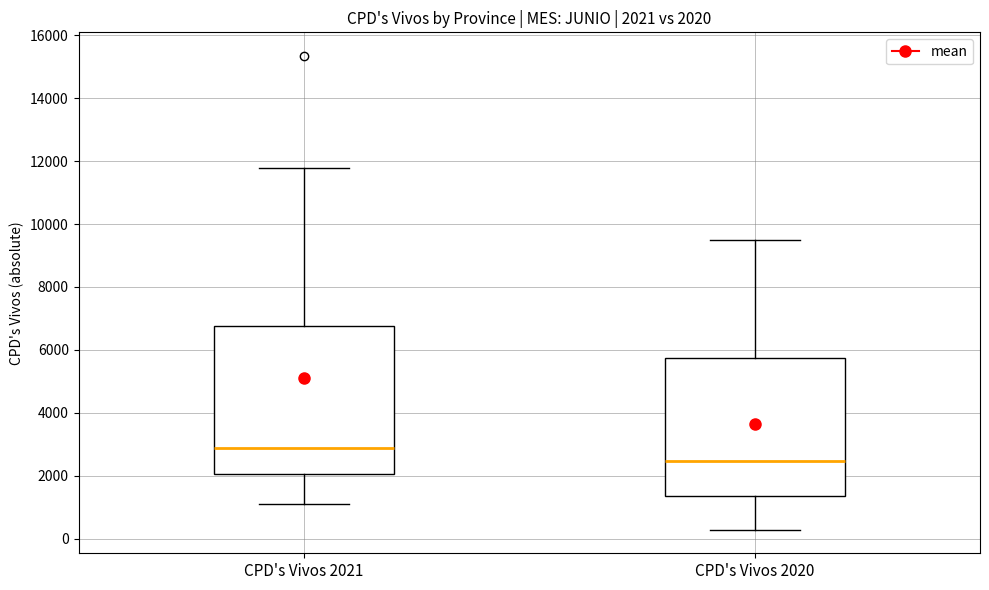

Which box has the lowest median line?

CPD's Vivos 2020